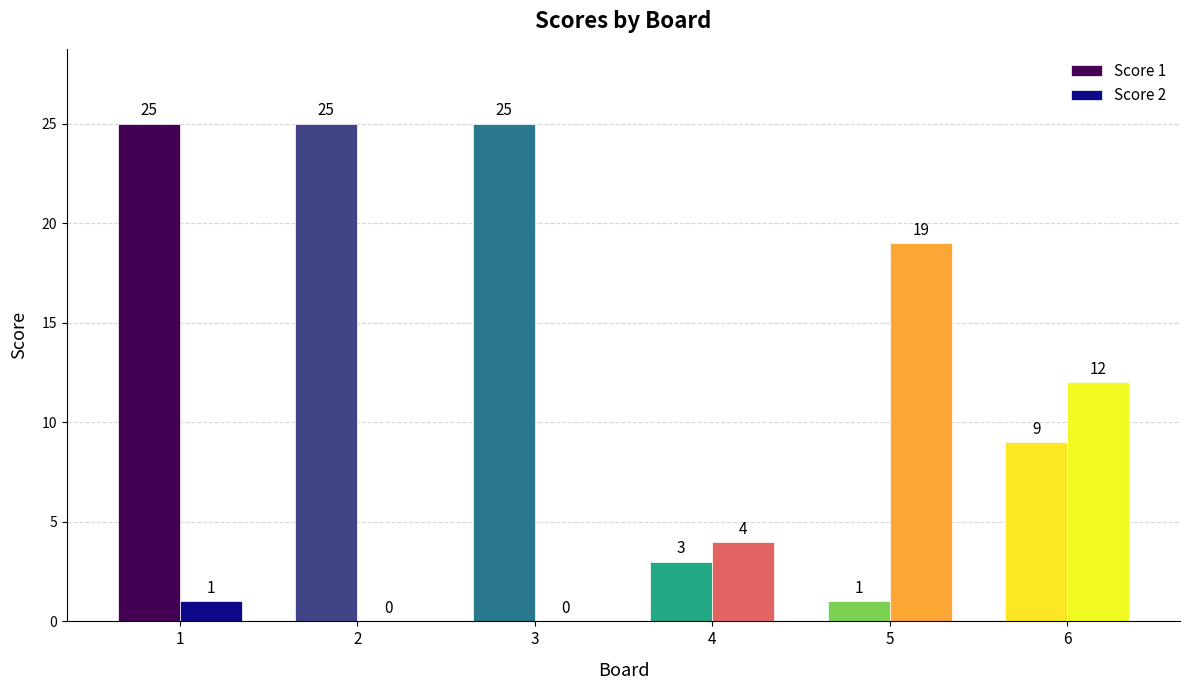

Between 1 and 5, which series saw the biggest shift?

Score 1